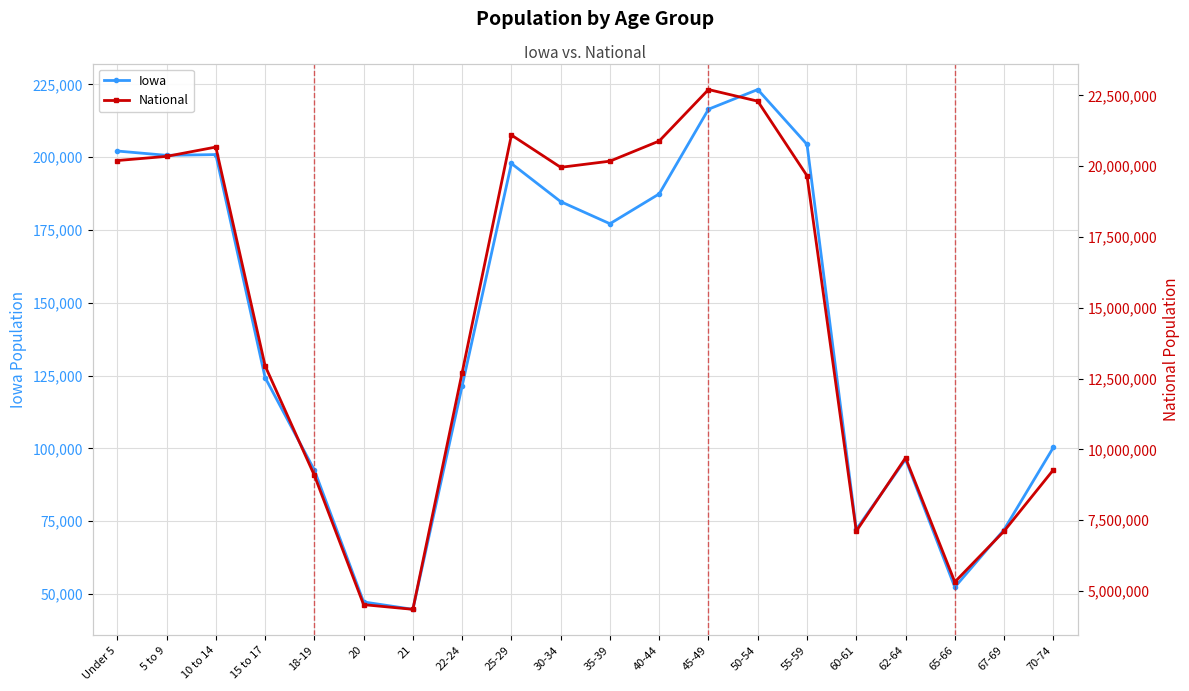

At which category does the chart reach its minimum across all series?

21